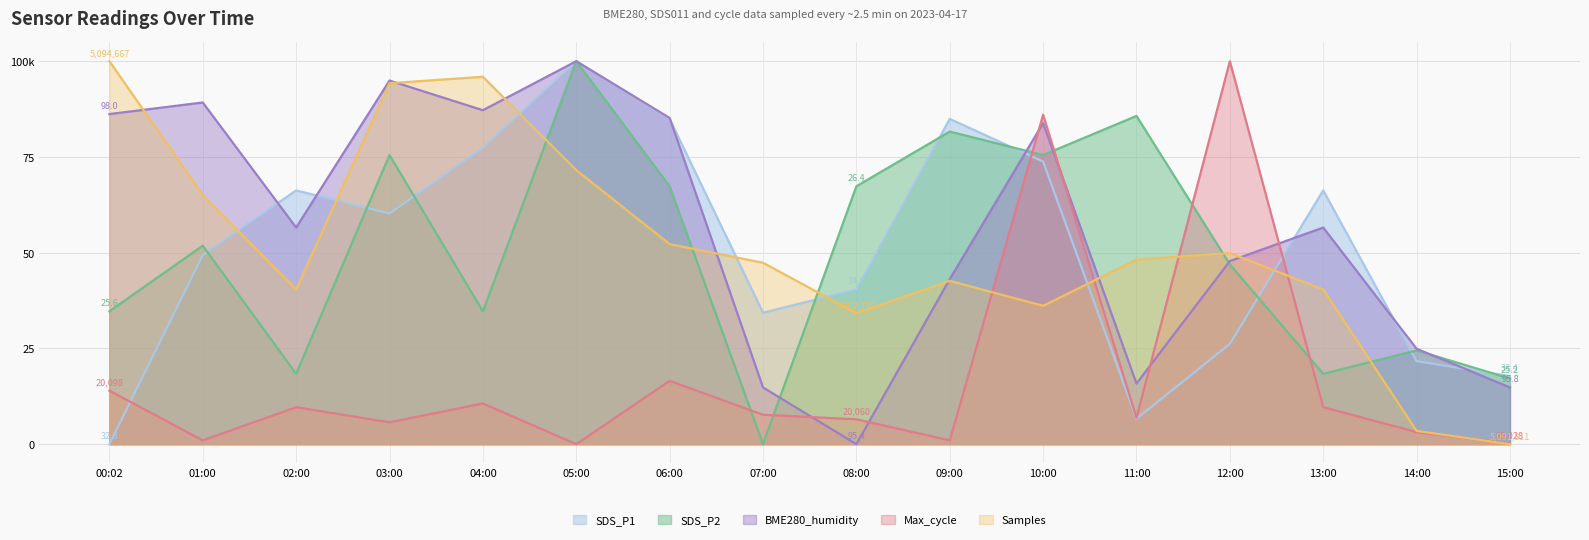

What are all the series names shown in the legend?

SDS_P1, SDS_P2, BME280_humidity, Max_cycle, Samples